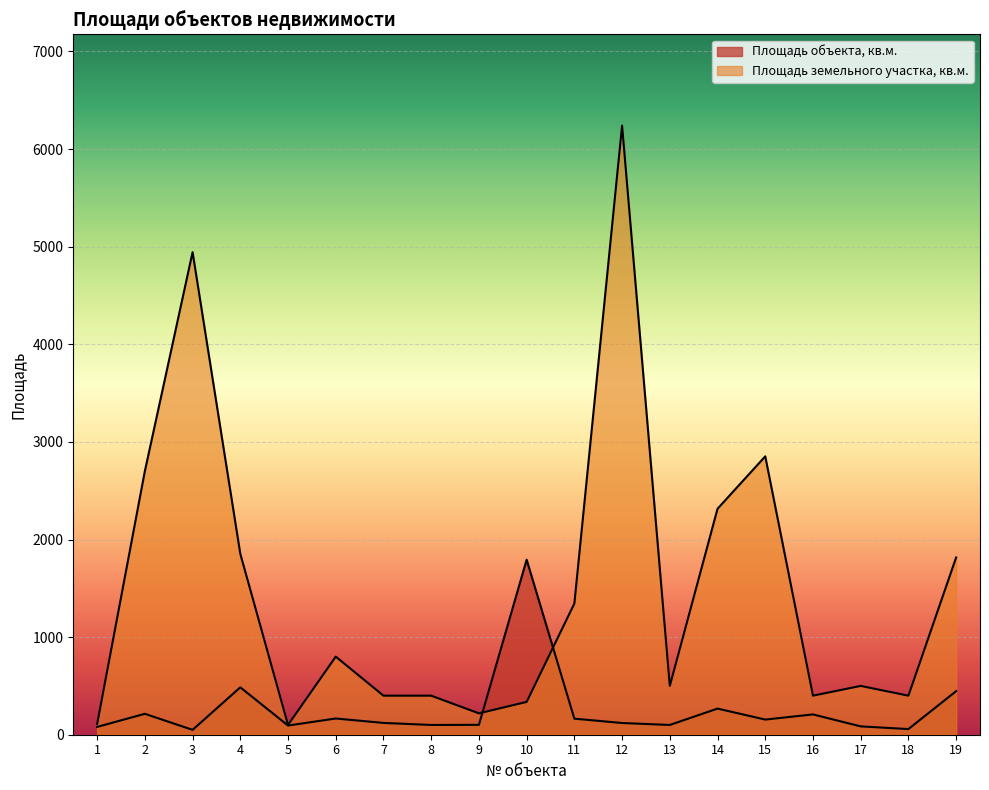

The value of Площадь земельного участка, кв.м. at 17 is 809.3. True or false?

False